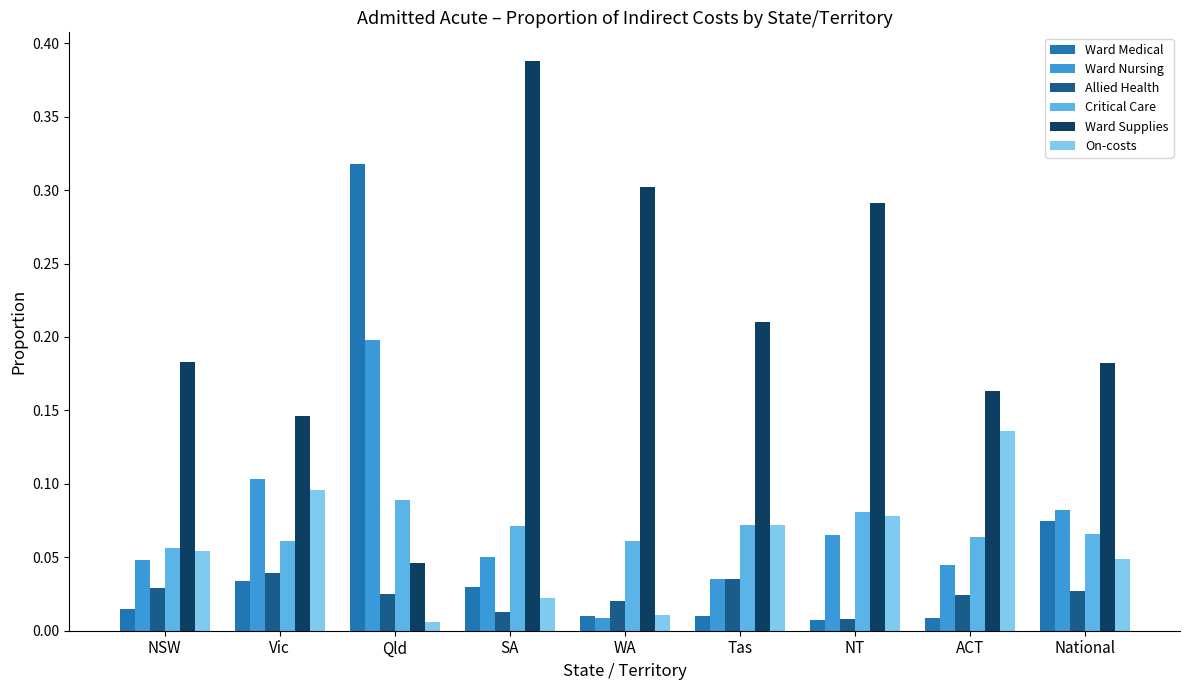

How many bars are there in each group?

6